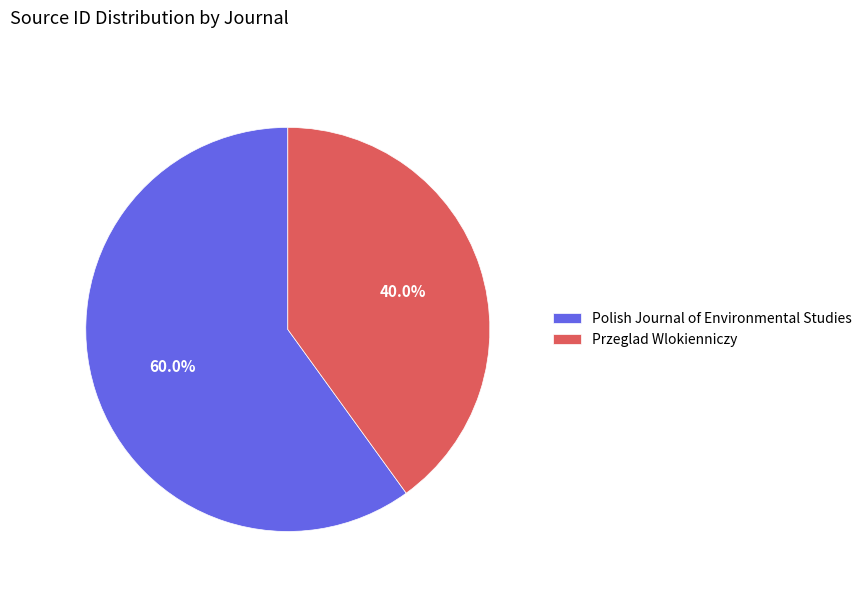

Which category has the biggest portion of the pie?

Polish Journal of Environmental Studies